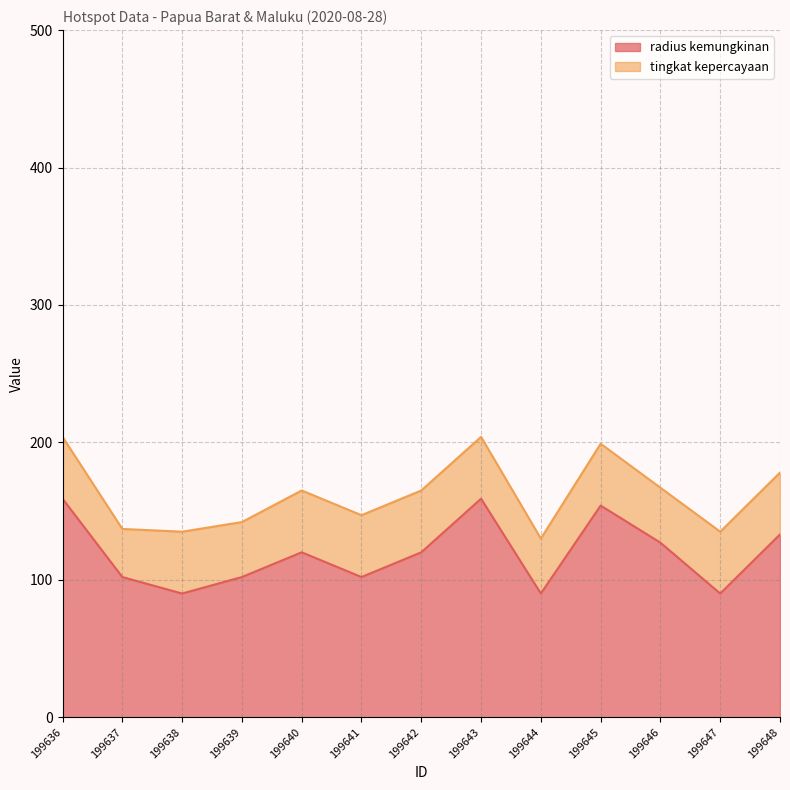

The radius kemungkinan series shows 73 at 199646. True or false?

False